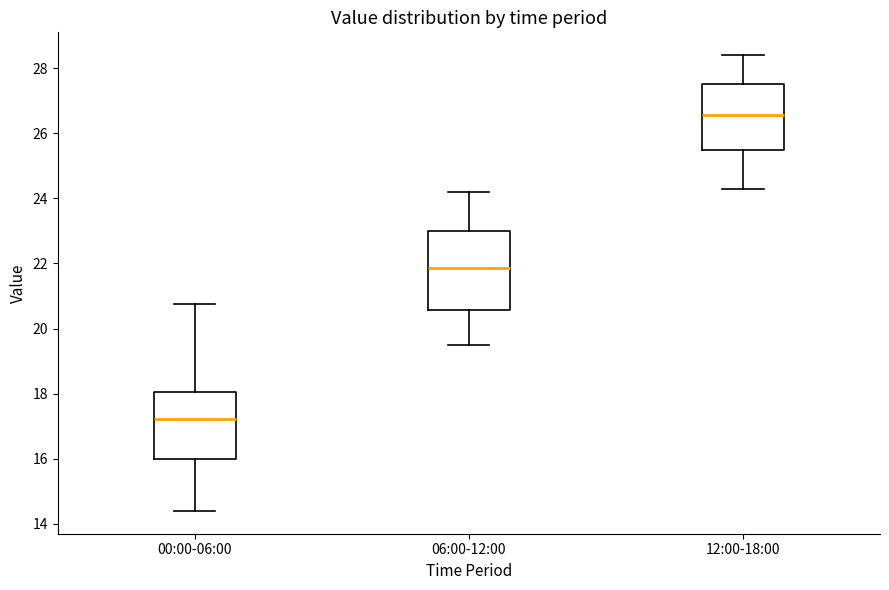

Comparing the boxes themselves (not the whiskers), which one is the tallest?

06:00-12:00